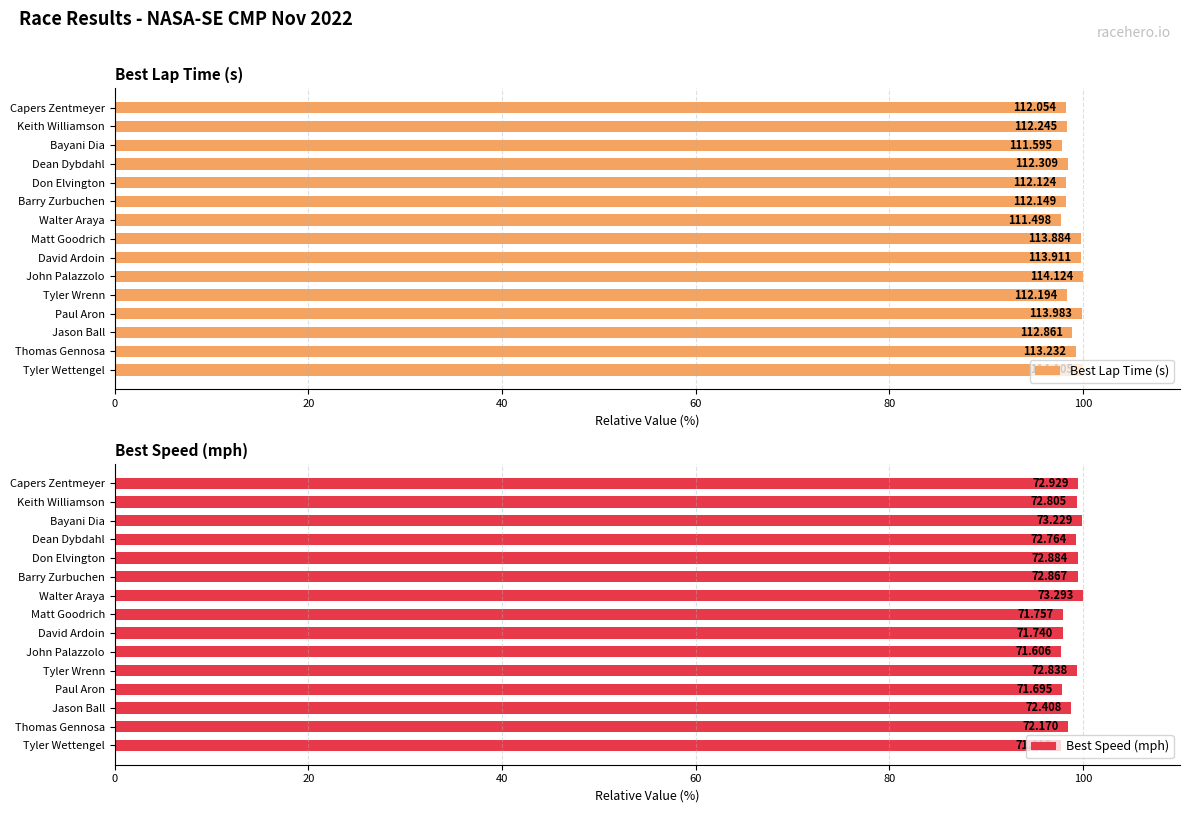

What is the value of the Best Speed (mph) bar at the 13th from the left?

98.8